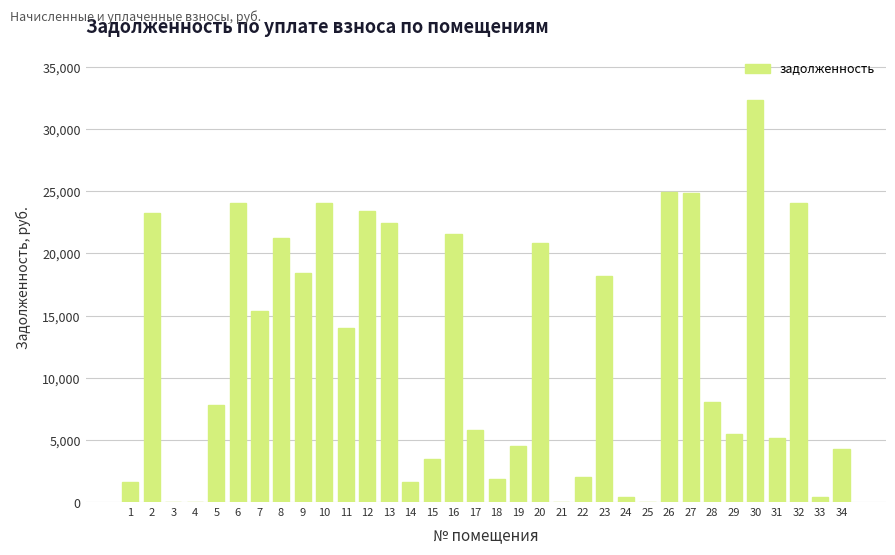

Is it true that the value at 1 is 1615.3?

True